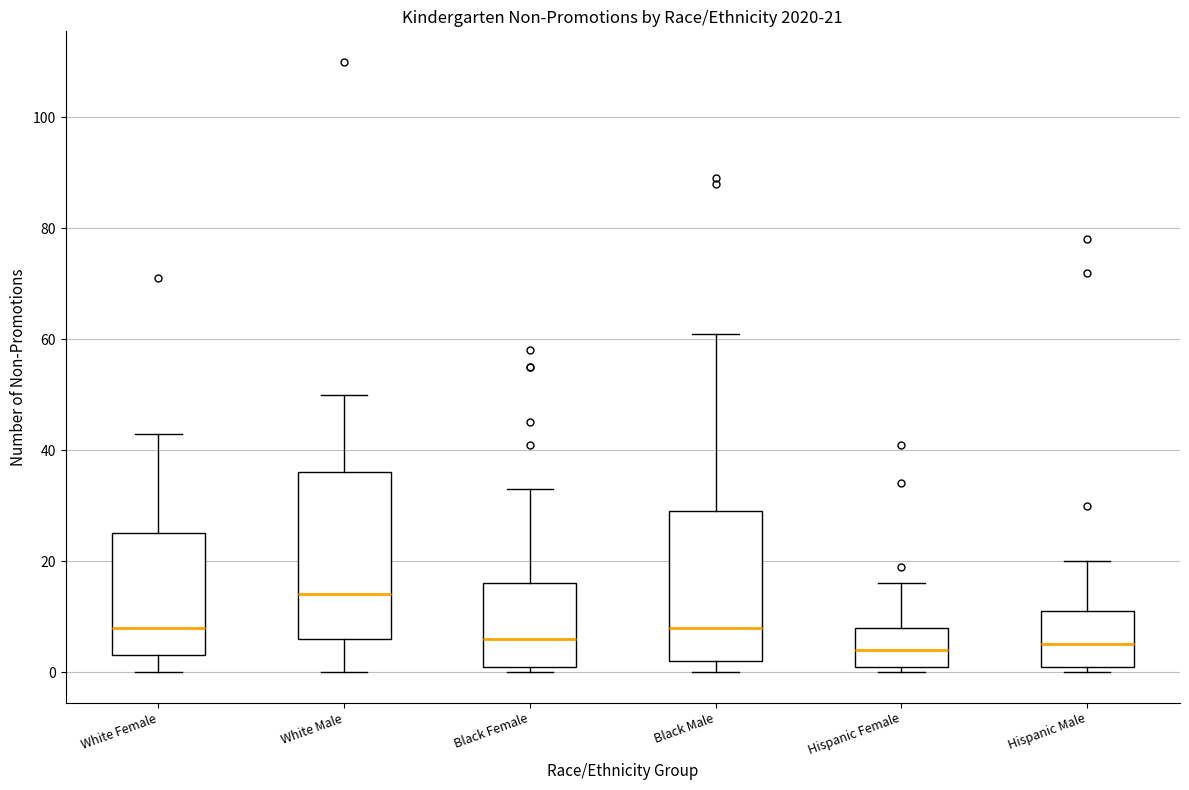

Which box is the tallest, from its lower edge to its upper edge?

White Male